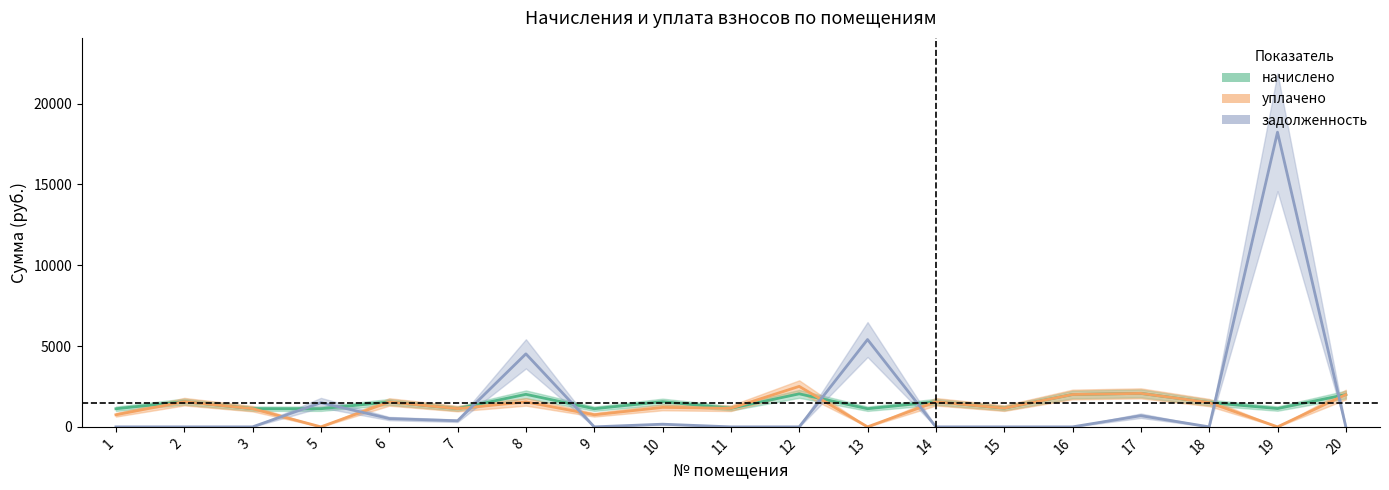

After their last crossing, which series has the higher values: начислено or уплачено?

начислено